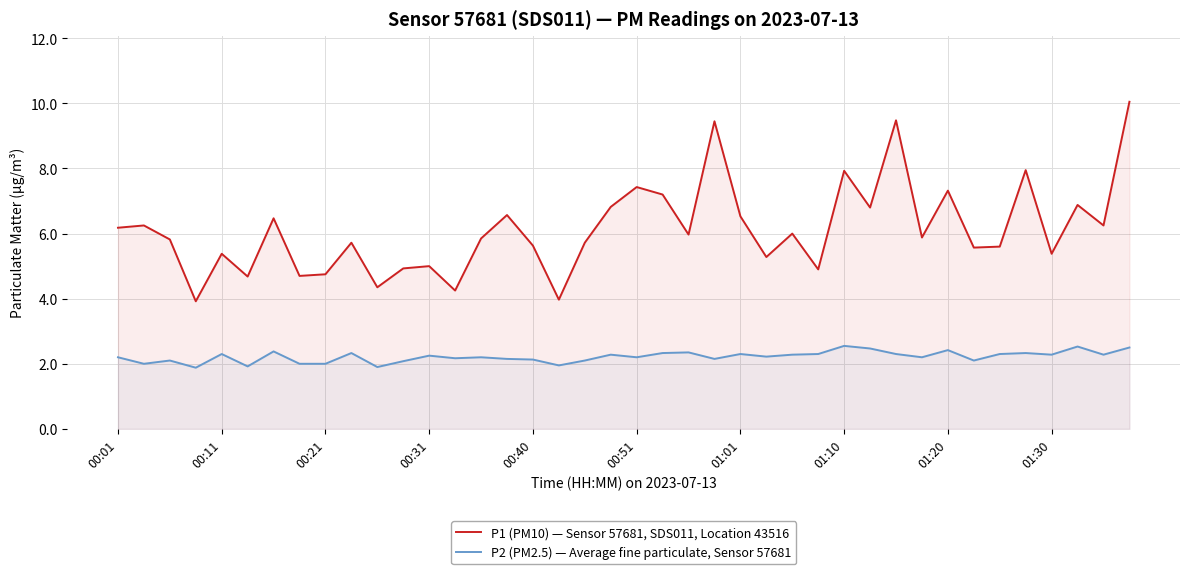

Reading right to left, what are all the values shown in this chart?

P1 (PM10) — Sensor 57681, SDS011, Location 43516: 10.1	6.2	6.9	5.4	8.0	5.6	5.6	7.3	5.9	9.5	6.8	7.9	4.9	6.0	5.3	6.5	9.4	6.0	7.2	7.4	6.8	5.7	4.0	5.6	6.6	5.8	4.2	5.0	4.9	4.3	5.7	4.8	4.7	6.5	4.7	5.4	3.9	5.8	6.2	6.2
P2 (PM2.5) — Average fine particulate, Sensor 57681: 2.5	2.3	2.5	2.3	2.3	2.3	2.1	2.4	2.2	2.3	2.5	2.5	2.3	2.3	2.2	2.3	2.1	2.4	2.3	2.2	2.3	2.1	1.9	2.1	2.1	2.2	2.2	2.2	2.1	1.9	2.3	2.0	2.0	2.4	1.9	2.3	1.9	2.1	2.0	2.2